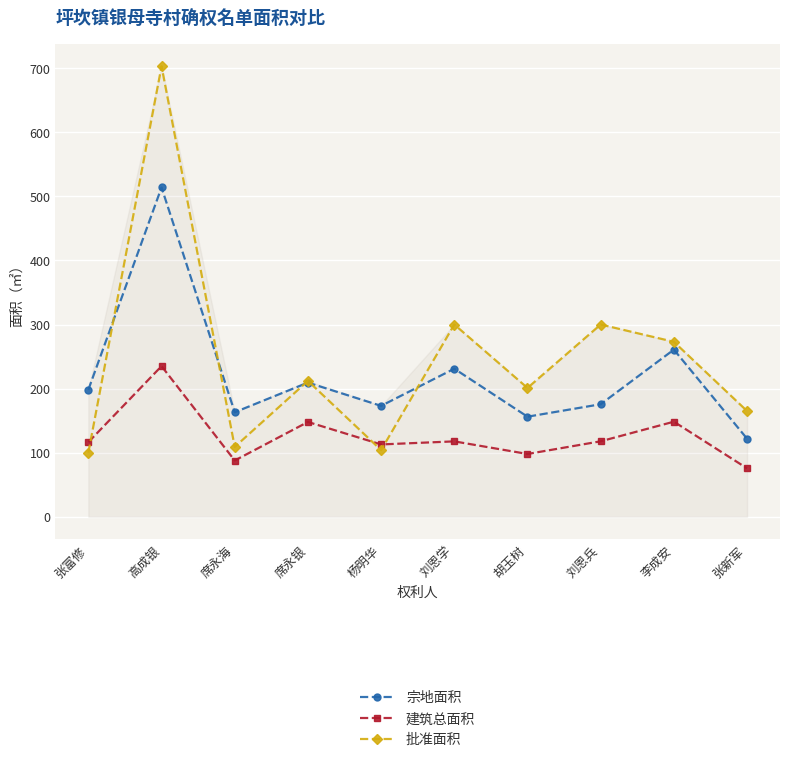

How many times do 批准面积 and 建筑总面积 cross each other?

3